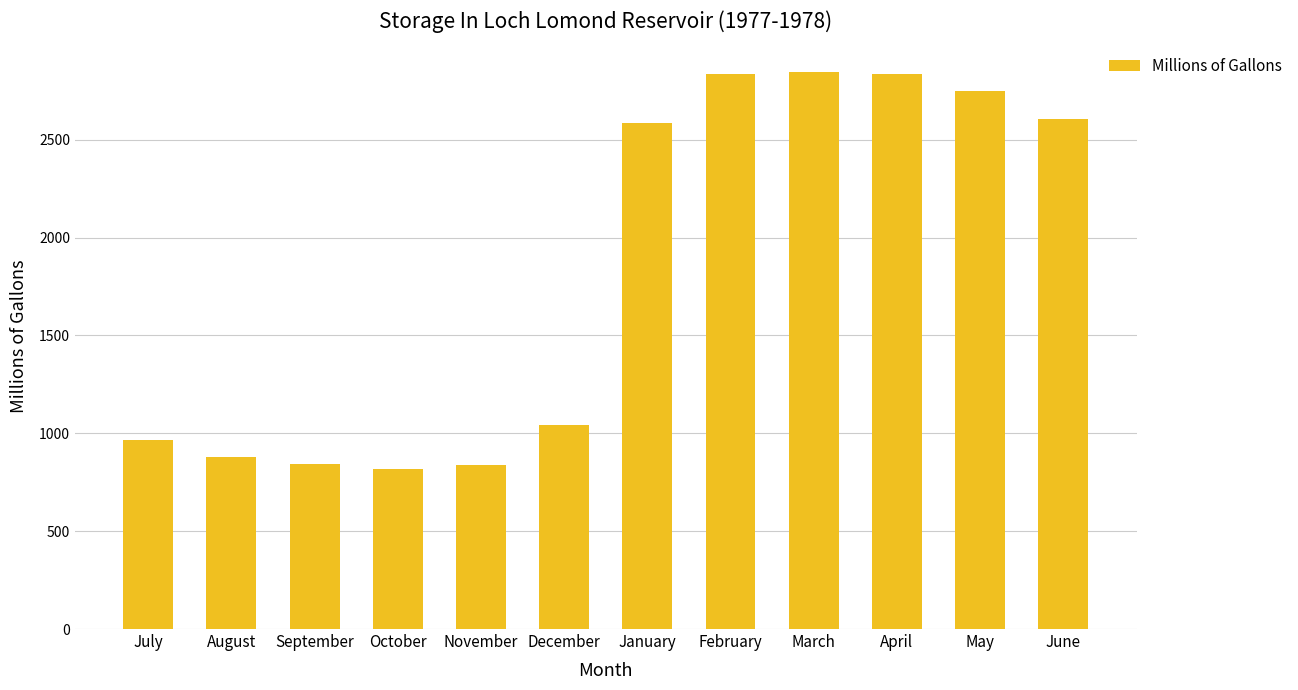

Approximately how many times larger is the value at May compared to November?

3.3